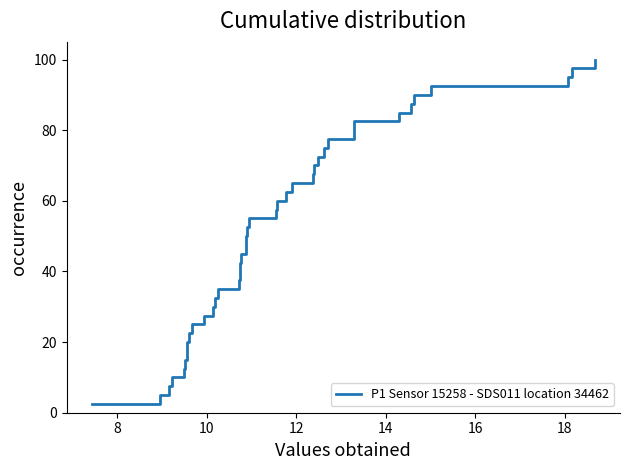

How many lines are shown in the chart?

1